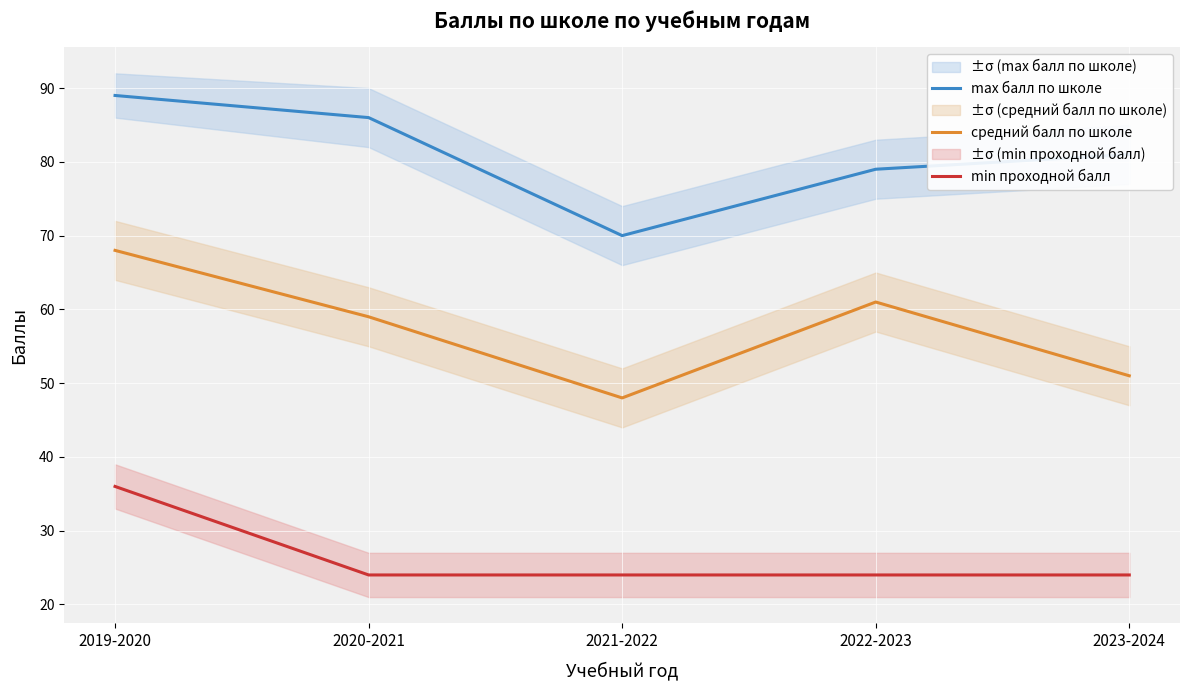

What is the sum of the min проходной балл values at 2021-2022 and 2023-2024?

48